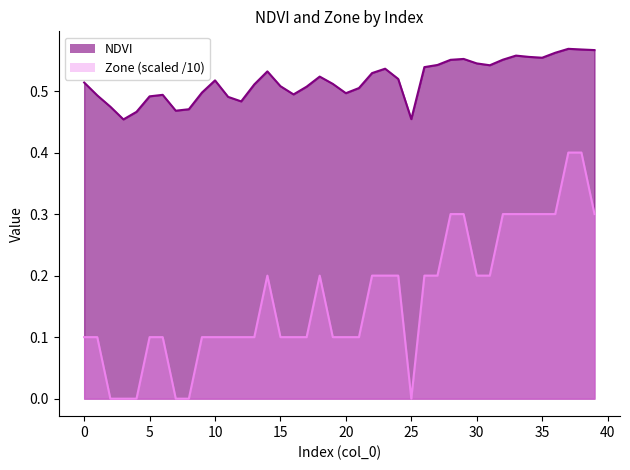

Does the chart display data point markers on the line(s)?

No